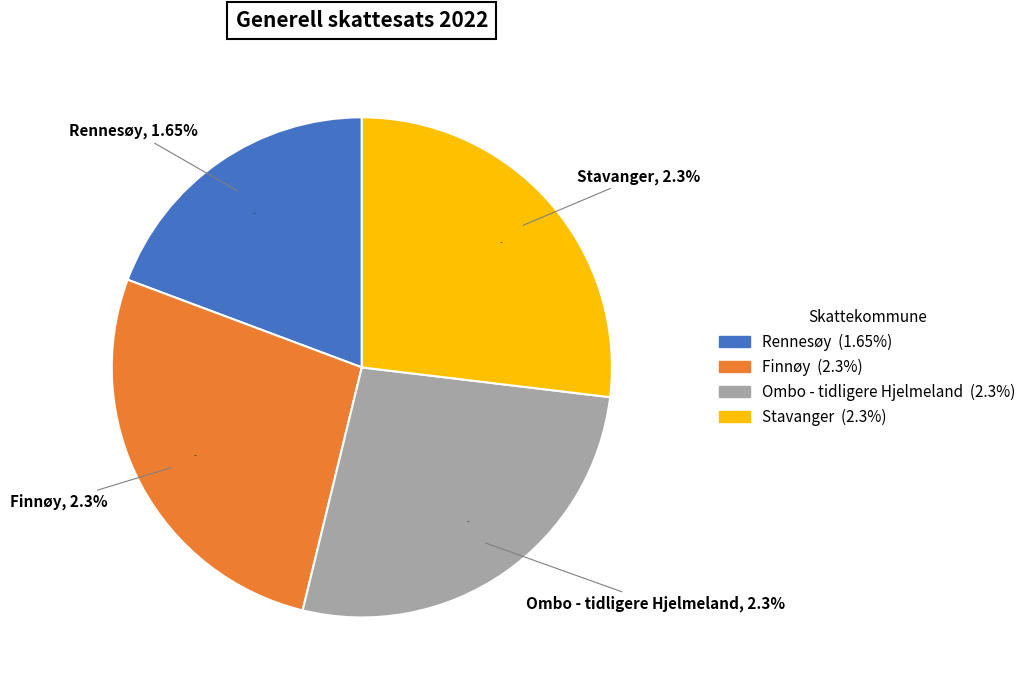

Which slice is the smallest?

Rennesøy